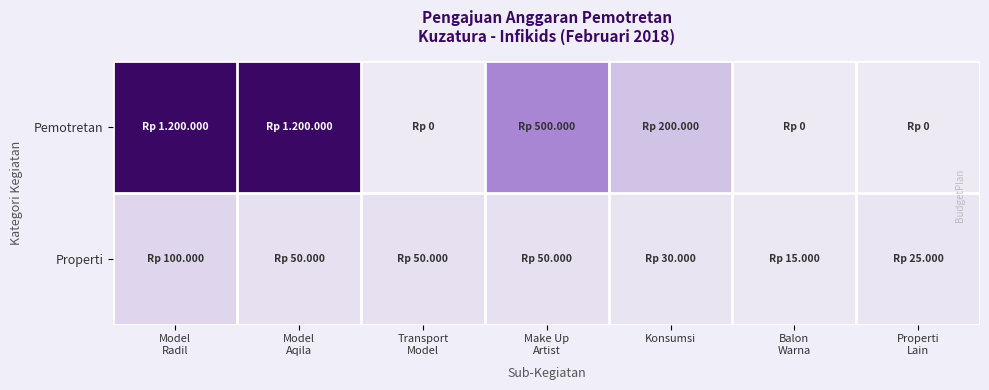

Count the number of data series in this chart.

2